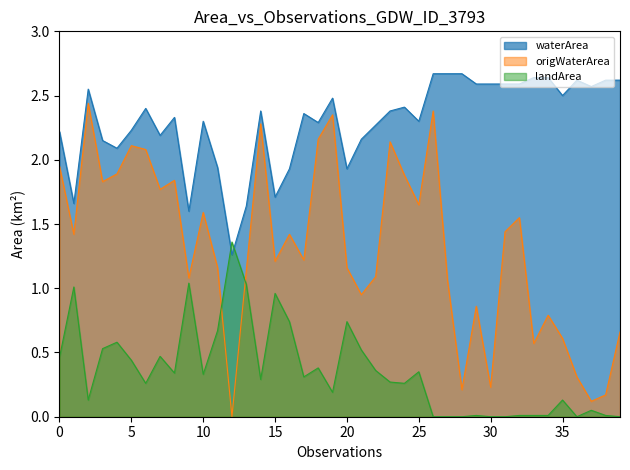

How many data points in origWaterArea are less than 1?

12